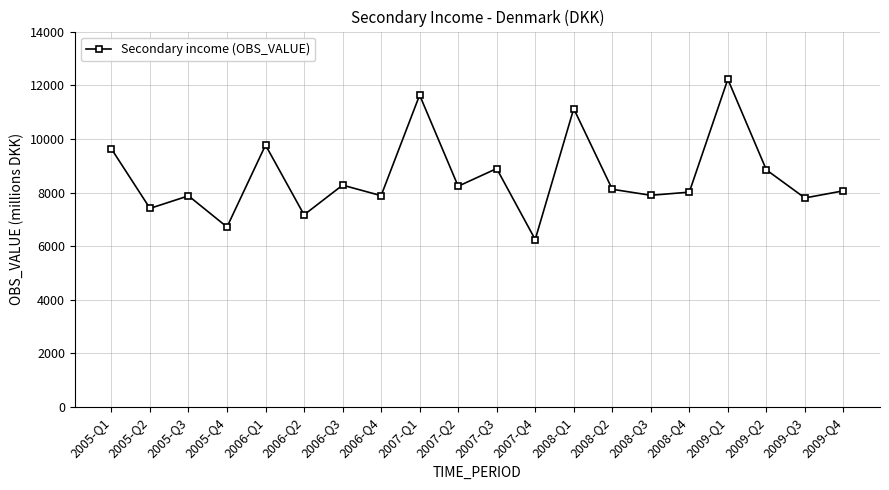

What is the smallest value displayed?

6248